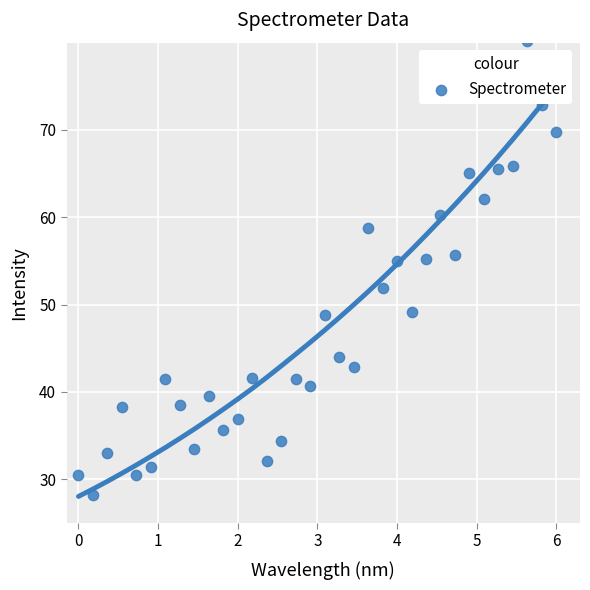

What is the range of X values (max minus min)?

6.0